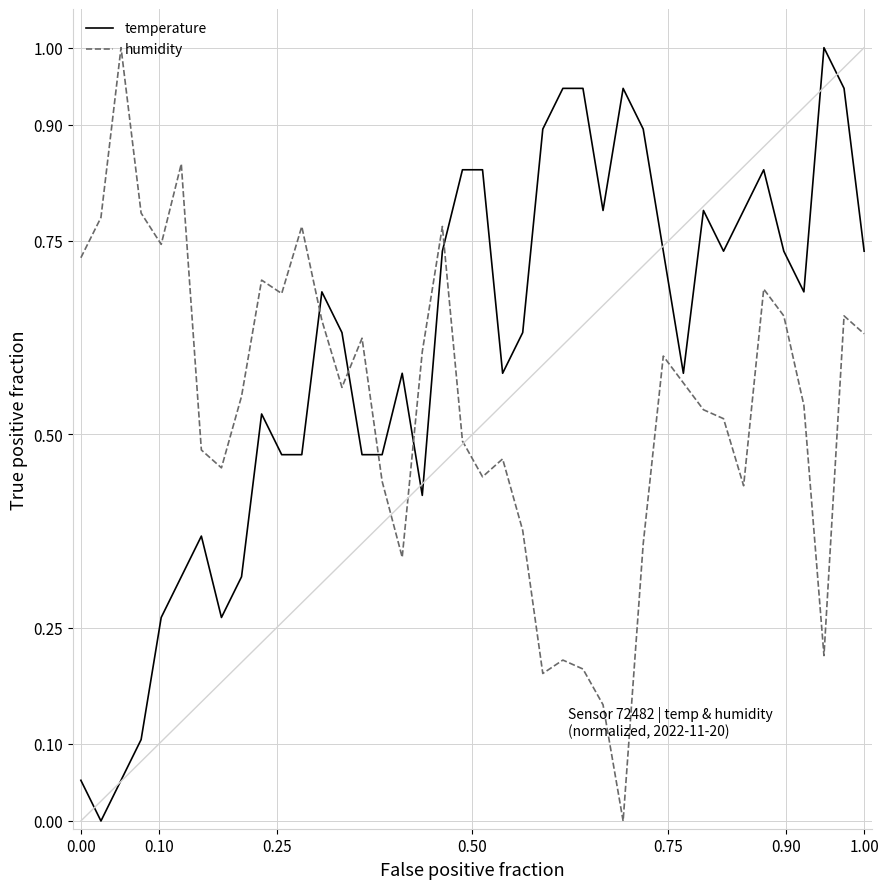

Which series has the largest total across all categories?

temperature